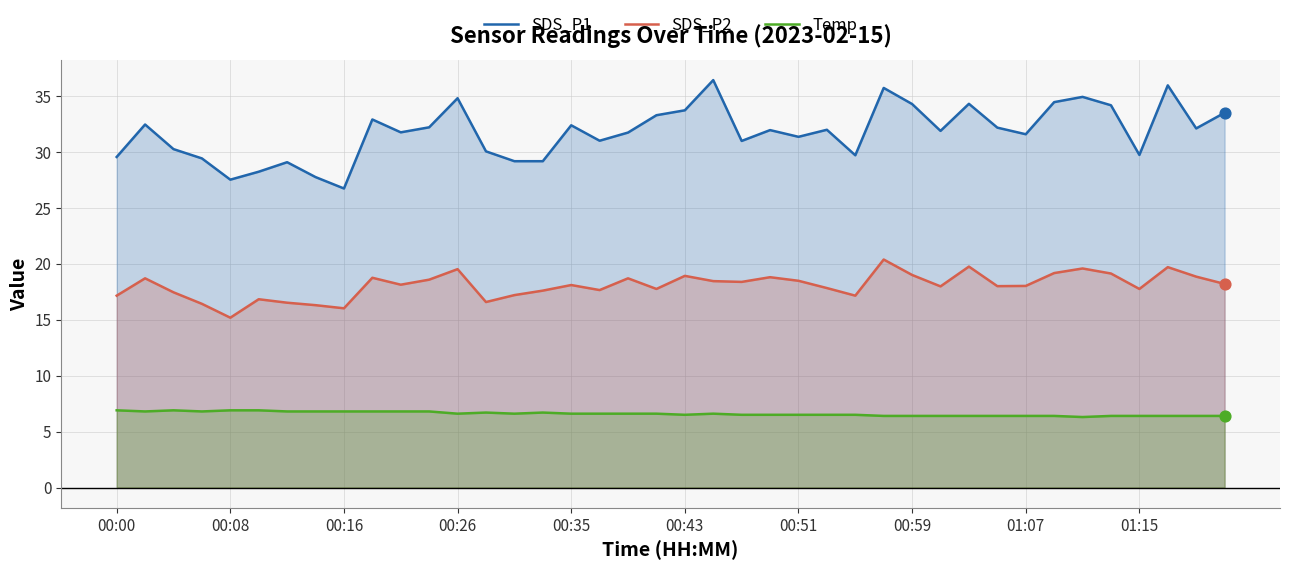

What is the total value across all series at 00:08?

49.6